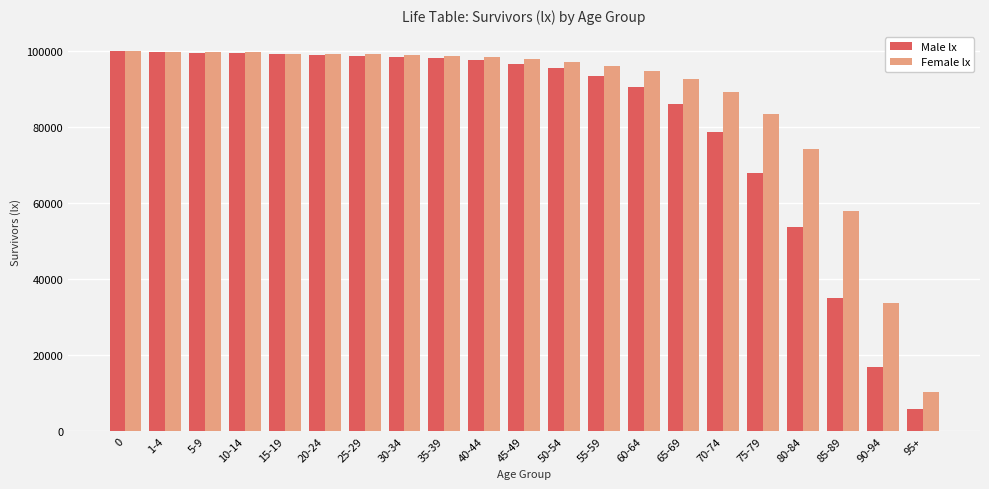

The value of Male lx at 40-44 is 148731. True or false?

False